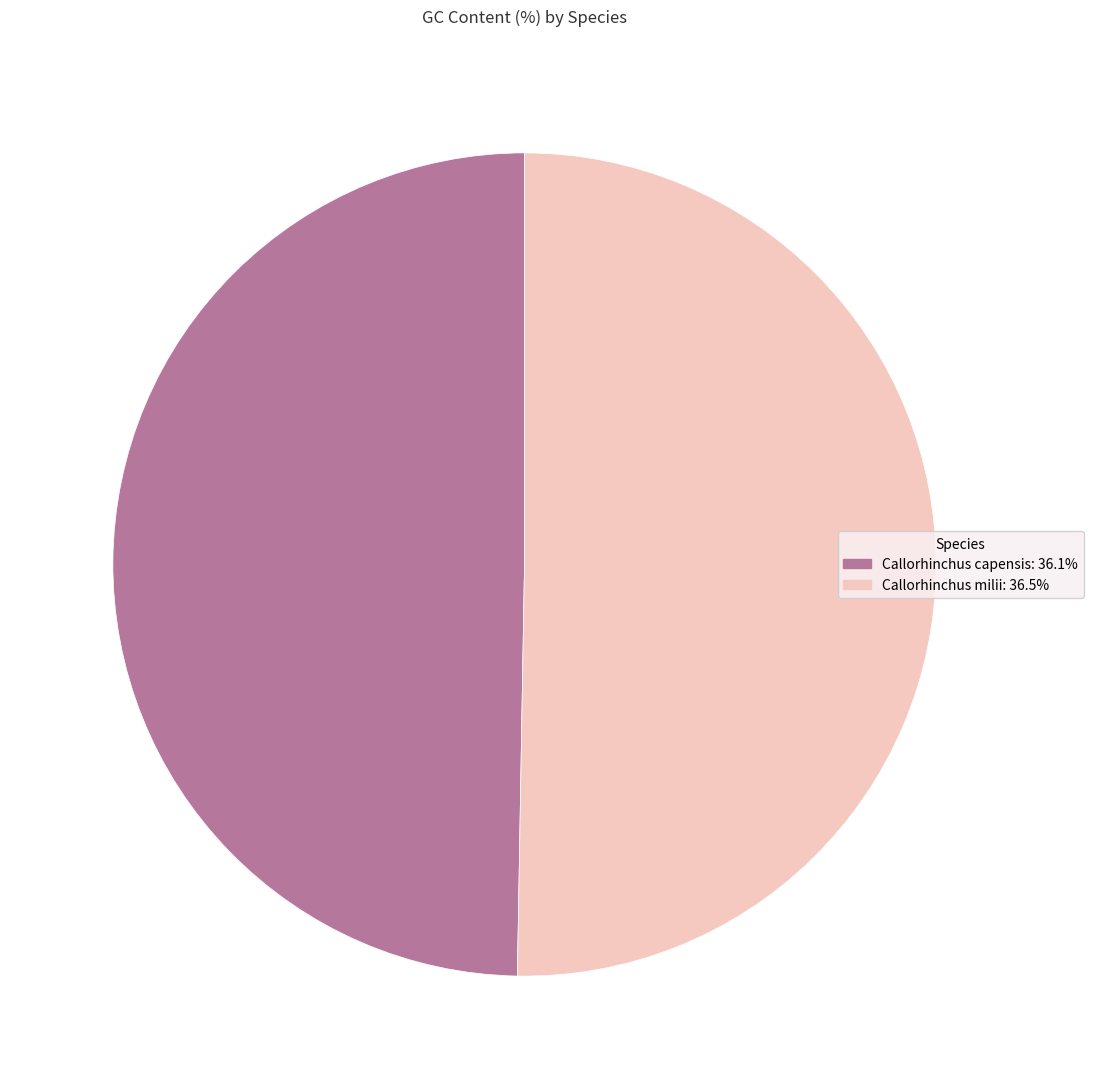

Combined, do Callorhinchus milii and Callorhinchus capensis account for over 50%?

Yes